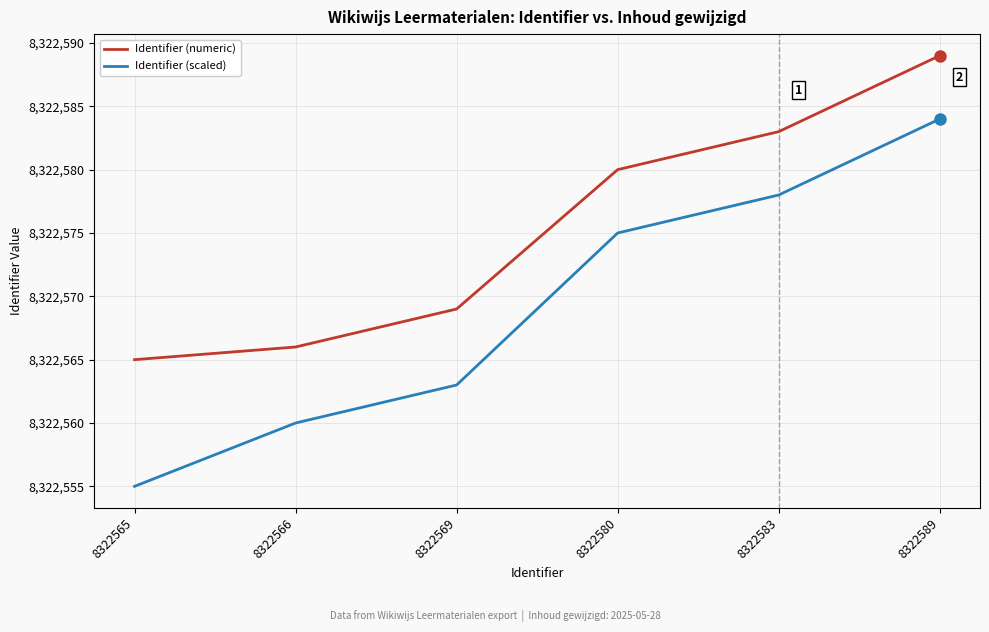

How many Identifier (scaled) values are between 8322560 and 8322578?

4